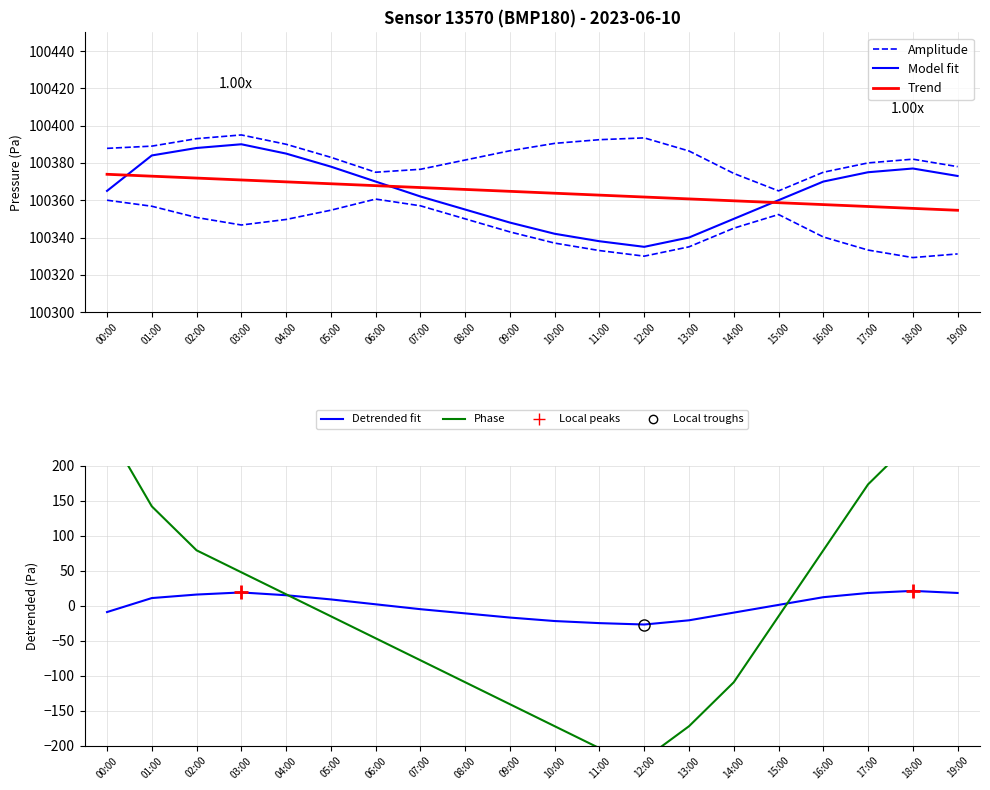

What is the sum of all Trend values?

2007285.0